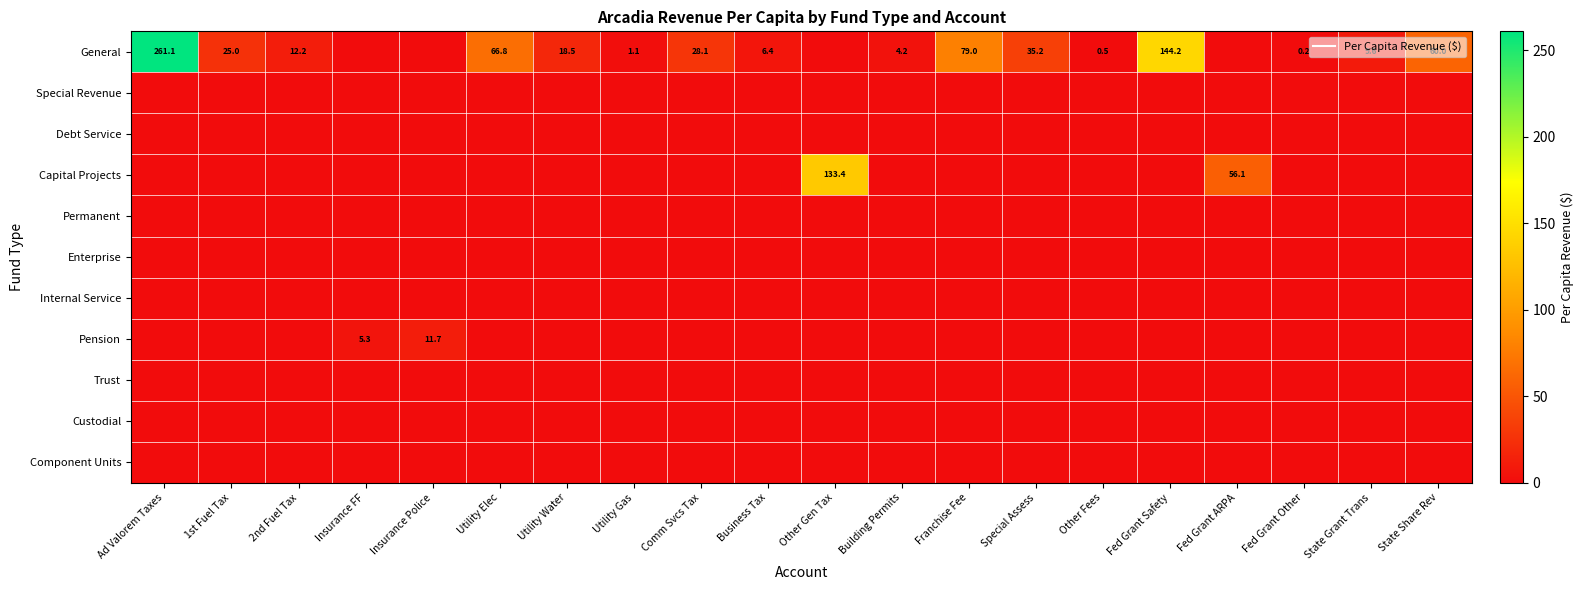

What is the sum of all General values?

752.2